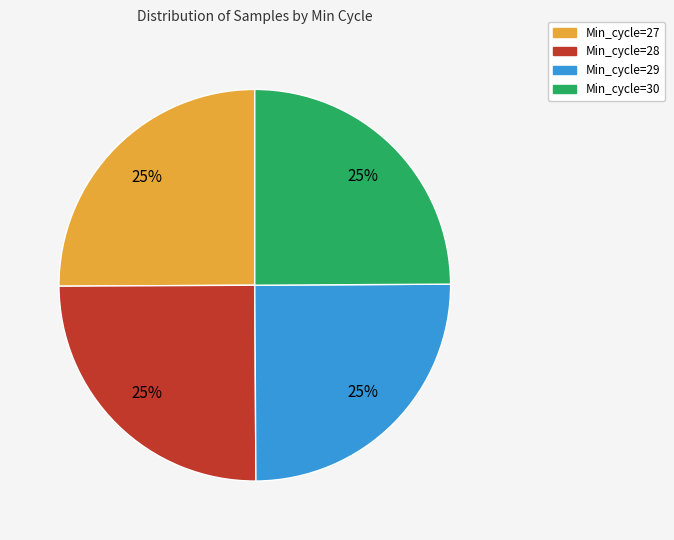

Is it true that Min_cycle=29 is 25% of the pie?

True